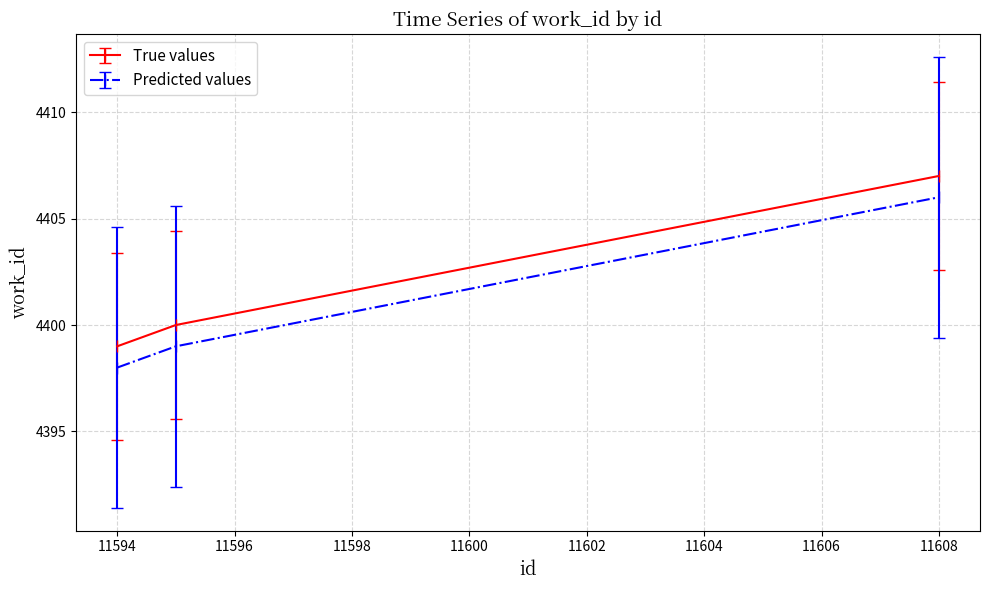

What is the maximum value for Predicted values?

4406